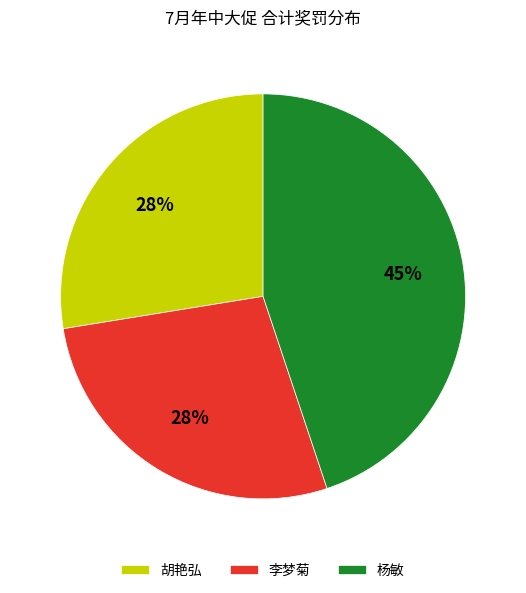

What is the largest slice in the pie chart?

杨敏